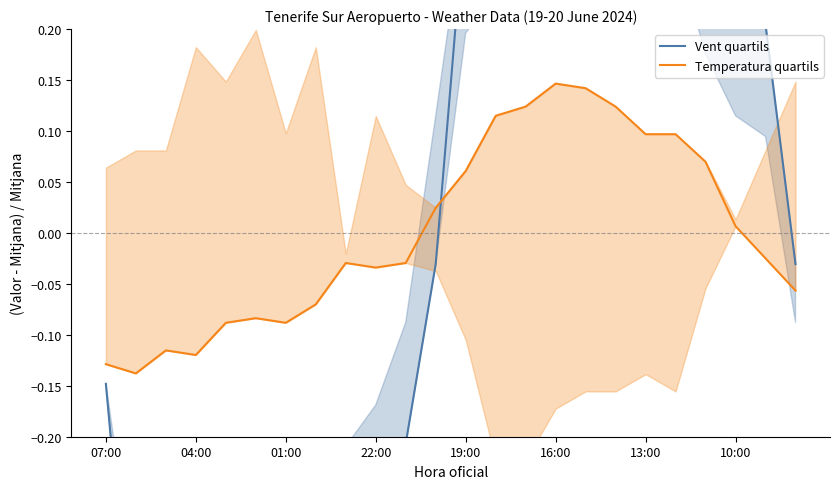

Where does the Temperatura quartils series first go above 0?

11